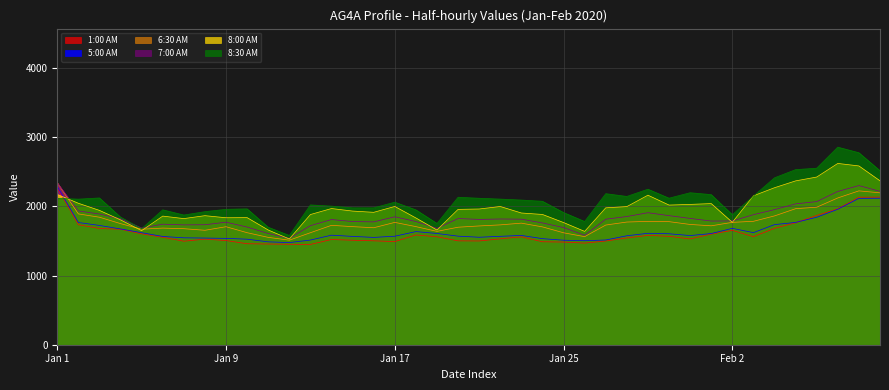

What is the value of the 8:30 AM point at the 14th from the left?

2002.8